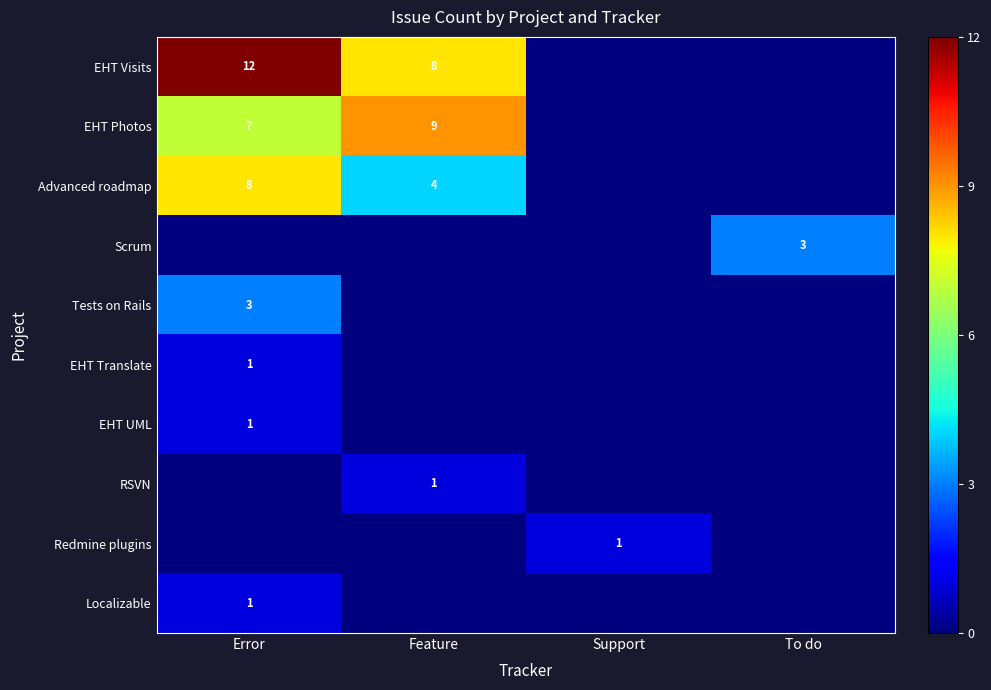

True or false: EHT Visits has a value of 21 at Error.

False